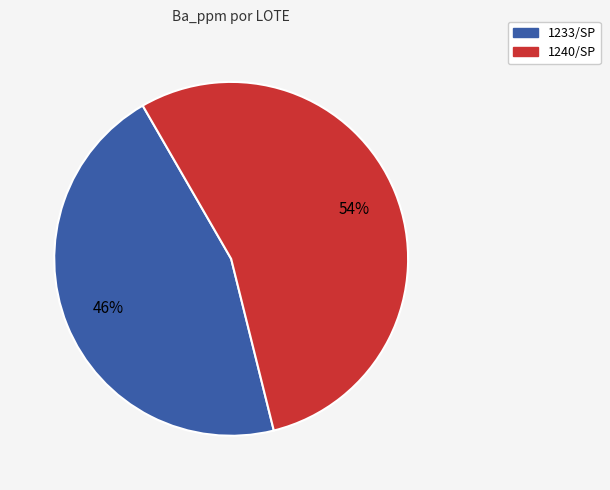

Is there any slice that represents more than half of the pie?

Yes